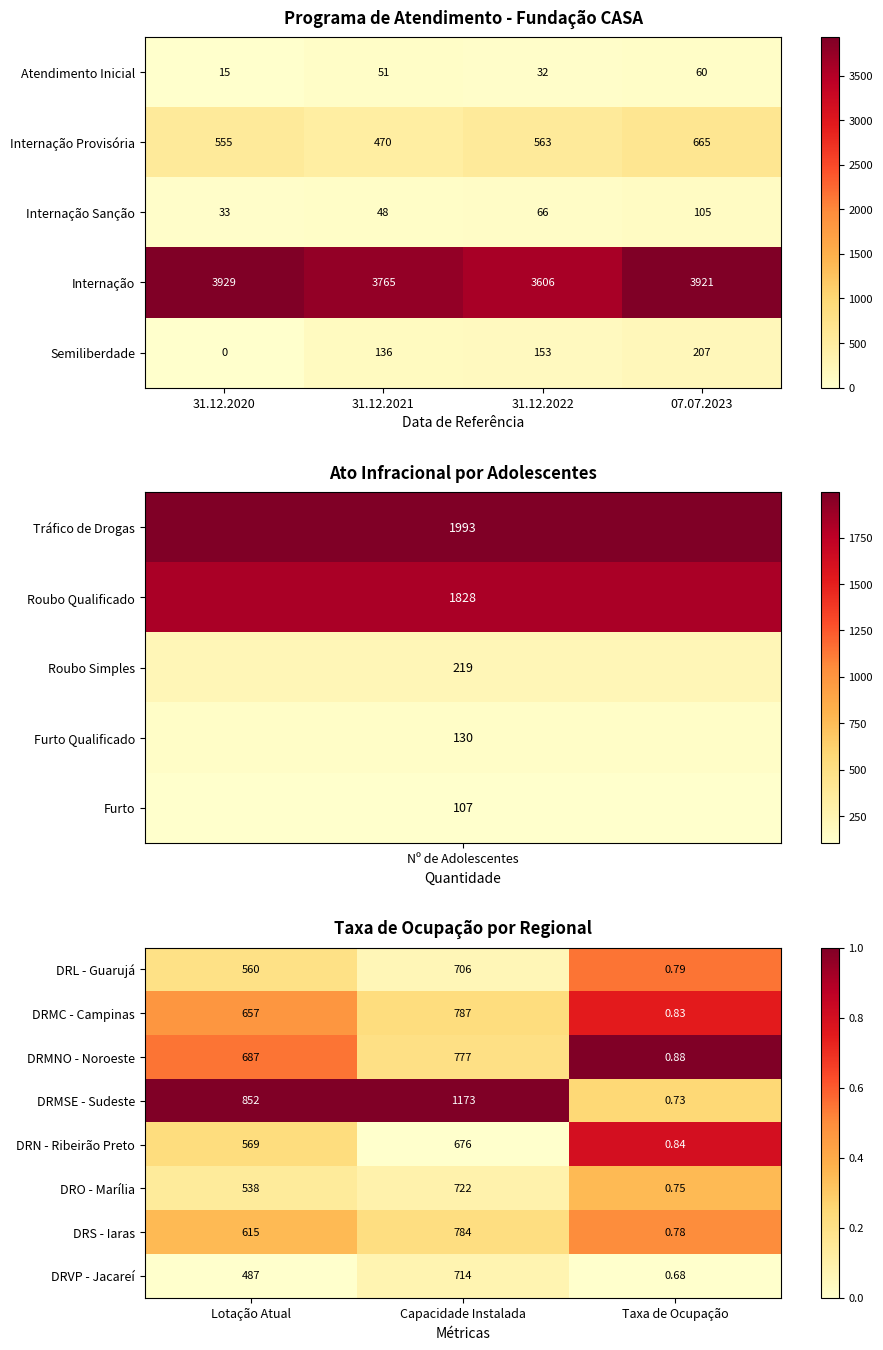

Which category has the lowest value in the DRN - Ribeirão Preto series?

Taxa de Ocupação